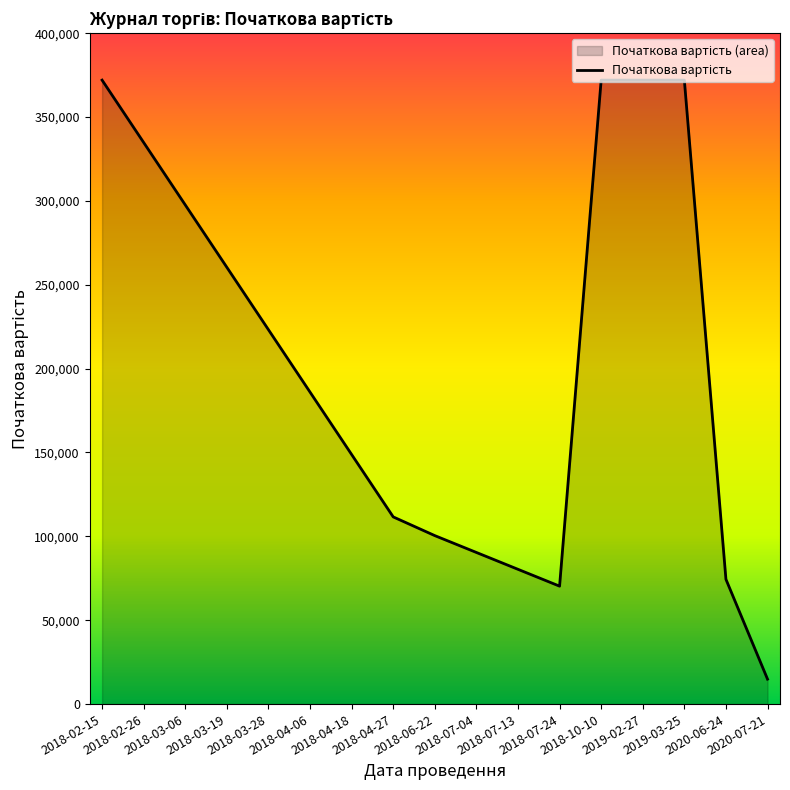

The chart shows a value of 198738 at 2019-02-27. True or false?

False